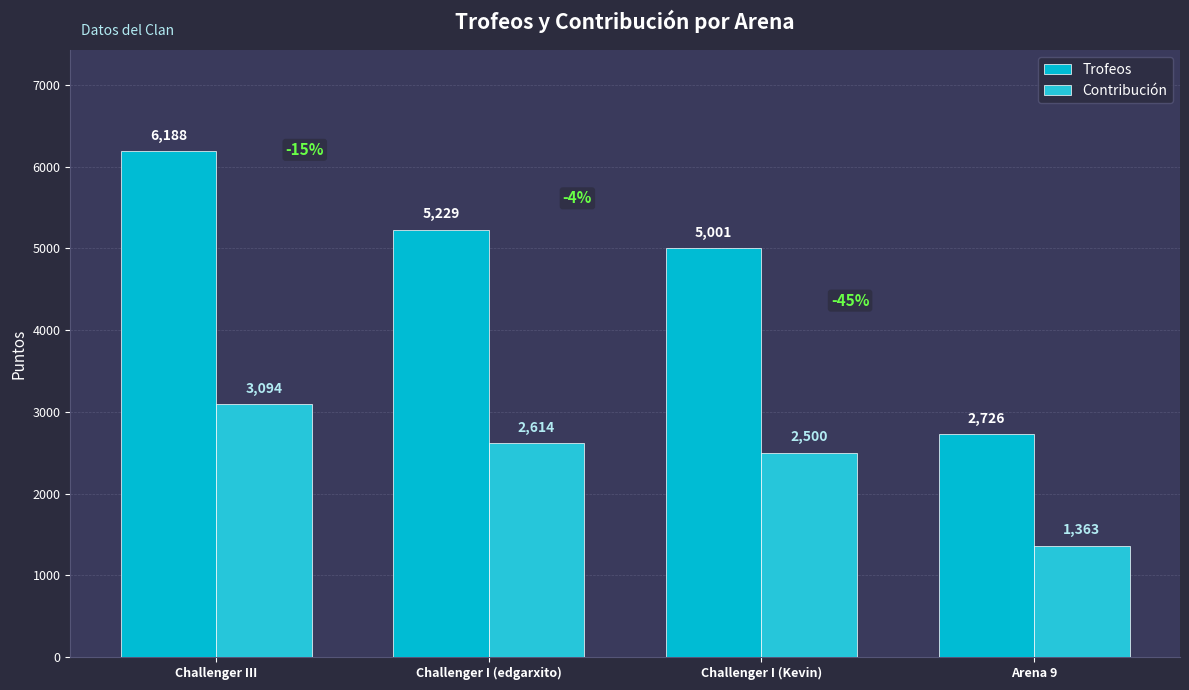

True or false: Contribución has a value of 2500 at Challenger I (Kevin).

True